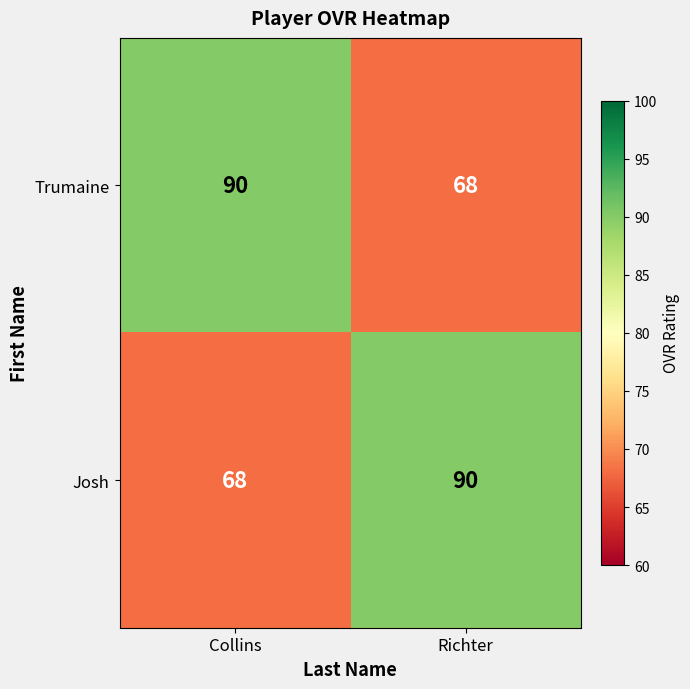

What is the difference between the highest and lowest values at Richter?

22